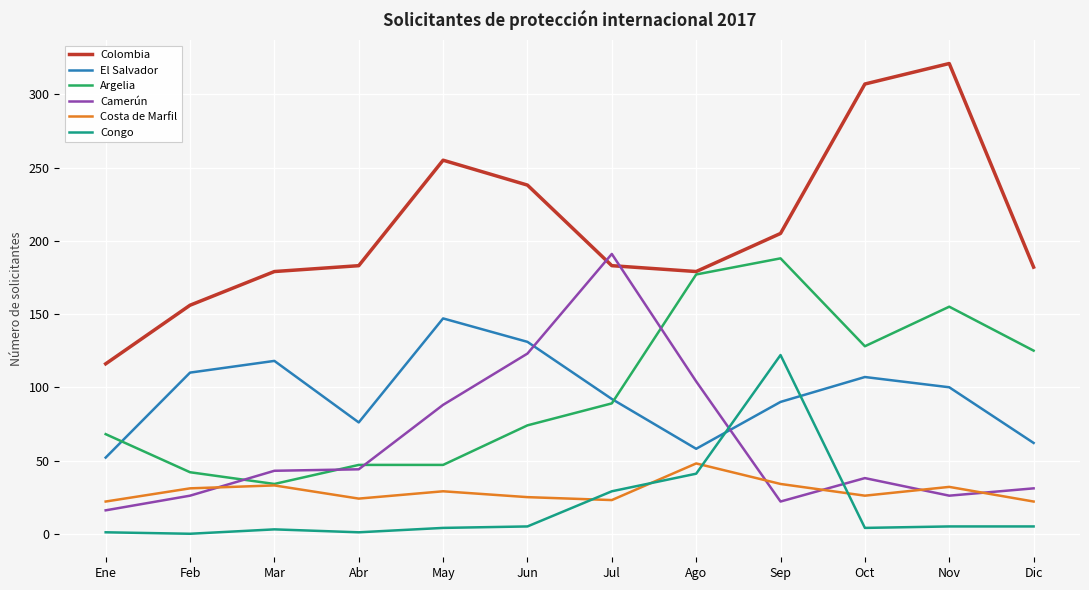

True or false: Argelia has a value of 244 at Nov.

False